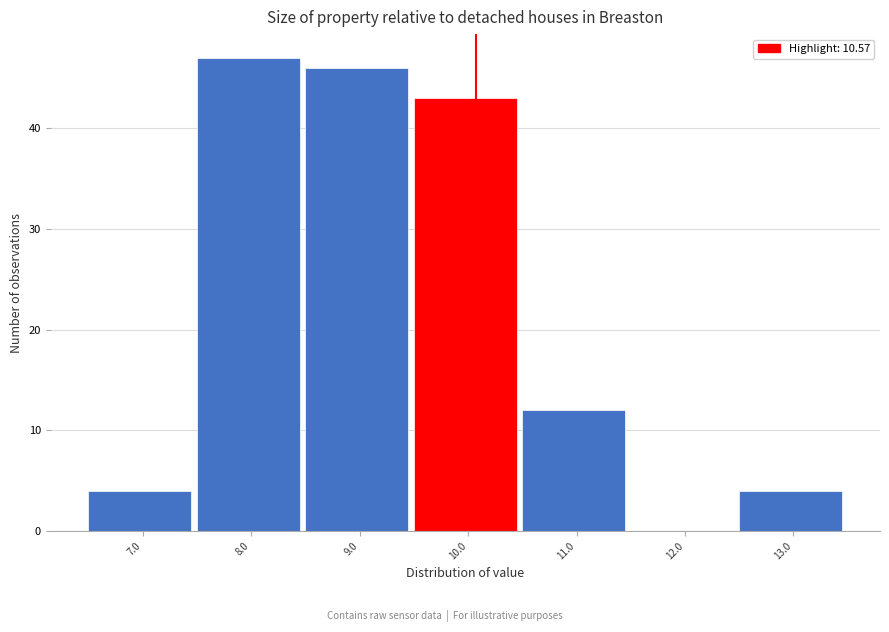

Reading left to right, what are all the values shown in this chart?

7.0=4	8.0=47	9.0=46	10.0=43	11.0=12	12.0=0	13.0=4